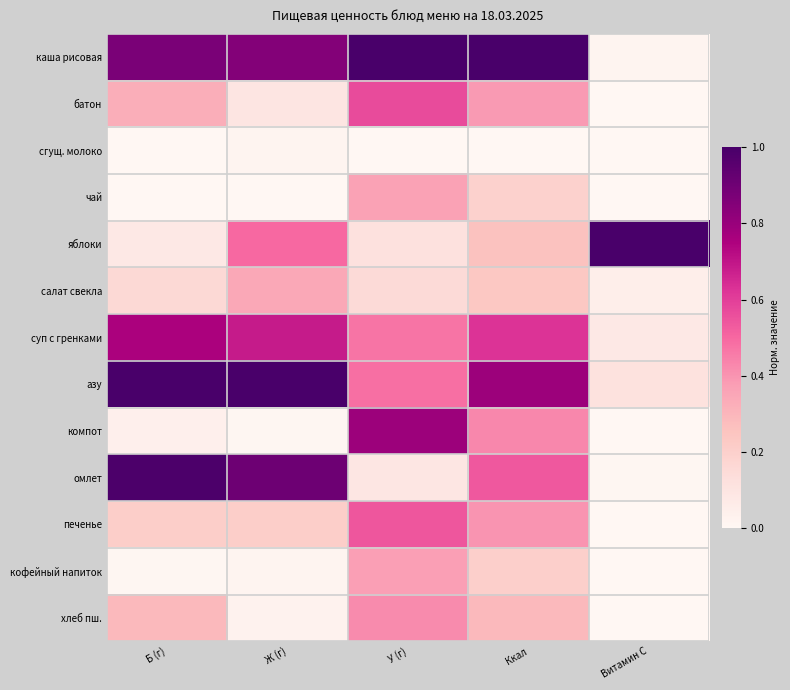

What is the difference between the highest and lowest values at Ккал?

1.0